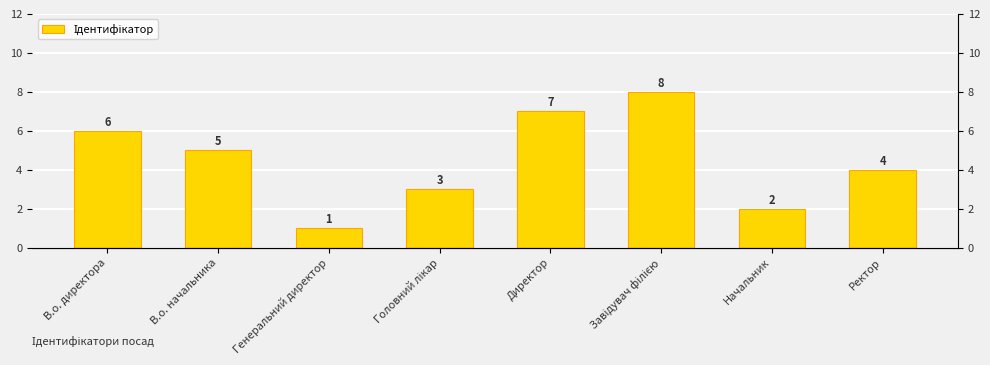

How many data points are less than 5?

4